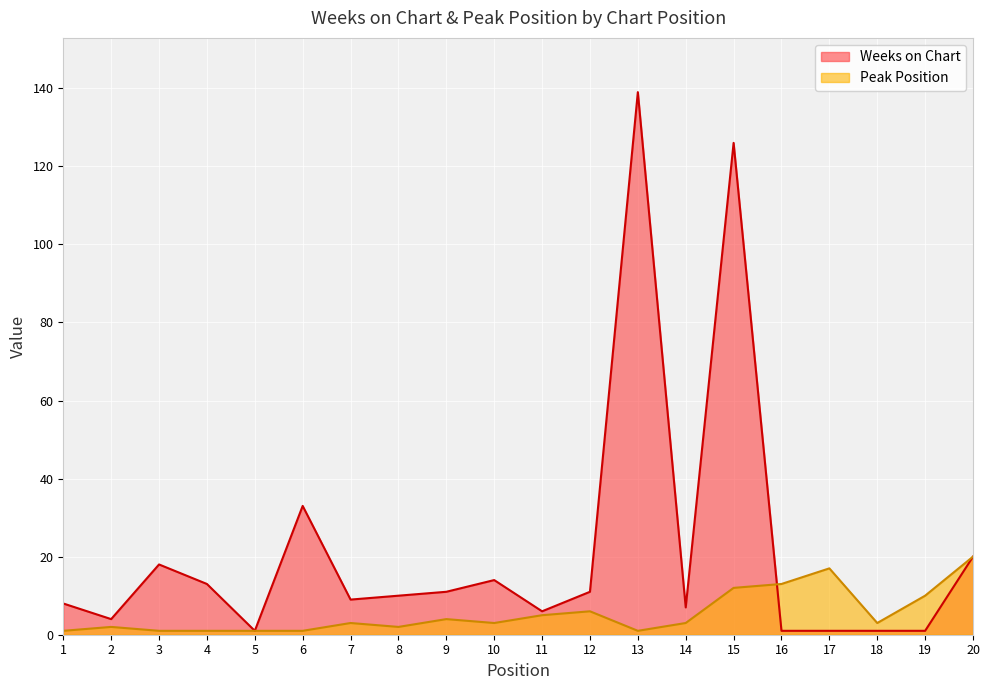

How many values in the Peak Position series are below 3?

8